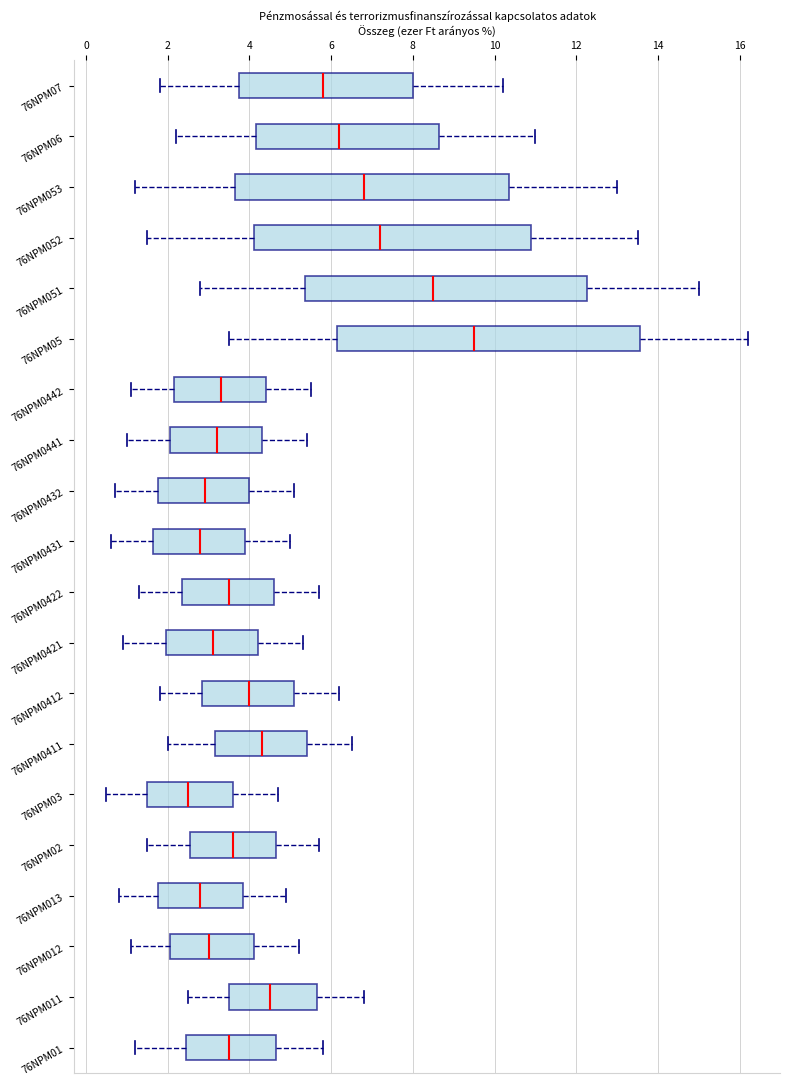

Reading bottom to top, read every box against the x-axis: the position of its median line, the range the box covers, and the ends of its whiskers. The values are not printed on the chart, so give them approximately, as read against the axis.

76NPM01: median 3.6, box 2.4 to 4.6, whiskers 1.2 to 5.8
76NPM011: median 4.6, box 3.6 to 5.6, whiskers 2.6 to 6.8
76NPM012: median 3.0, box 2.0 to 4.2, whiskers 1.2 to 5.2
76NPM013: median 2.8, box 1.8 to 3.8, whiskers 0.8 to 5.0
76NPM02: median 3.6, box 2.6 to 4.6, whiskers 1.6 to 5.8
76NPM03: median 2.6, box 1.6 to 3.6, whiskers 0.6 to 4.8
76NPM0411: median 4.4, box 3.2 to 5.4, whiskers 2.0 to 6.6
76NPM0412: median 4.0, box 2.8 to 5.2, whiskers 1.8 to 6.2
76NPM0421: median 3.2, box 2.0 to 4.2, whiskers 1.0 to 5.4
76NPM0422: median 3.6, box 2.4 to 4.6, whiskers 1.4 to 5.8
76NPM0431: median 2.8, box 1.6 to 4.0, whiskers 0.6 to 5.0
76NPM0432: median 3.0, box 1.8 to 4.0, whiskers 0.8 to 5.2
76NPM0441: median 3.2, box 2.0 to 4.4, whiskers 1.0 to 5.4
76NPM0442: median 3.4, box 2.2 to 4.4, whiskers 1.2 to 5.6
76NPM05: median 9.6, box 6.2 to 13.6, whiskers 3.6 to 16.2
76NPM051: median 8.6, box 5.4 to 12.2, whiskers 2.8 to 15.0
76NPM052: median 7.2, box 4.2 to 11.0, whiskers 1.6 to 13.6
76NPM053: median 6.8, box 3.6 to 10.4, whiskers 1.2 to 13.0
76NPM06: median 6.2, box 4.2 to 8.6, whiskers 2.2 to 11.0
76NPM07: median 5.8, box 3.8 to 8.0, whiskers 1.8 to 10.2